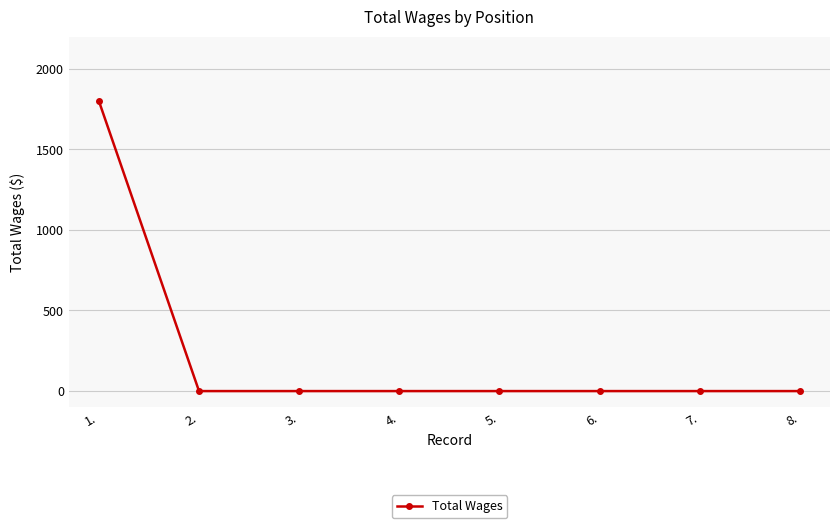

What is the sum of all values?

1800